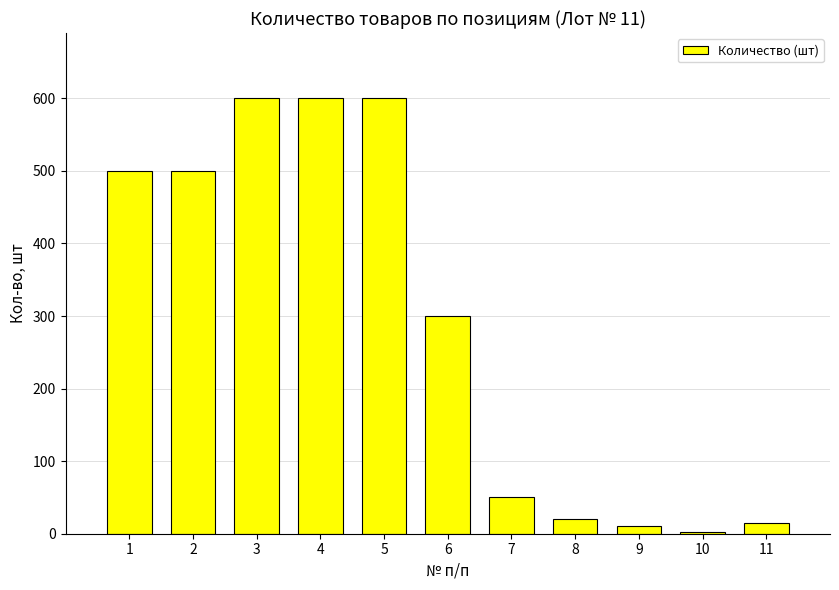

True or false: the data shows 20 at 8.

True